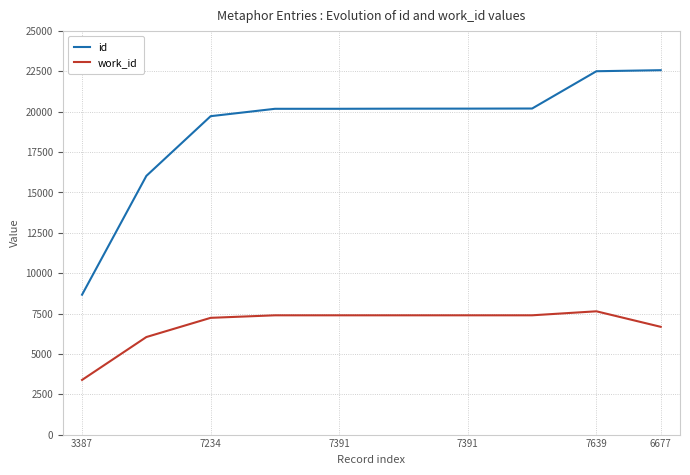

What is the sum of all work_id values?

67936